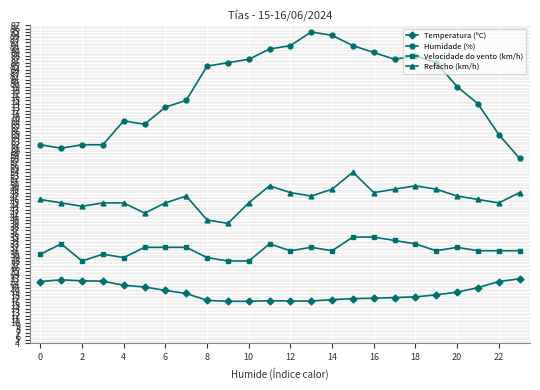

What is the difference between the second highest and second lowest values in the Temperatura (ºC) series?

6.3